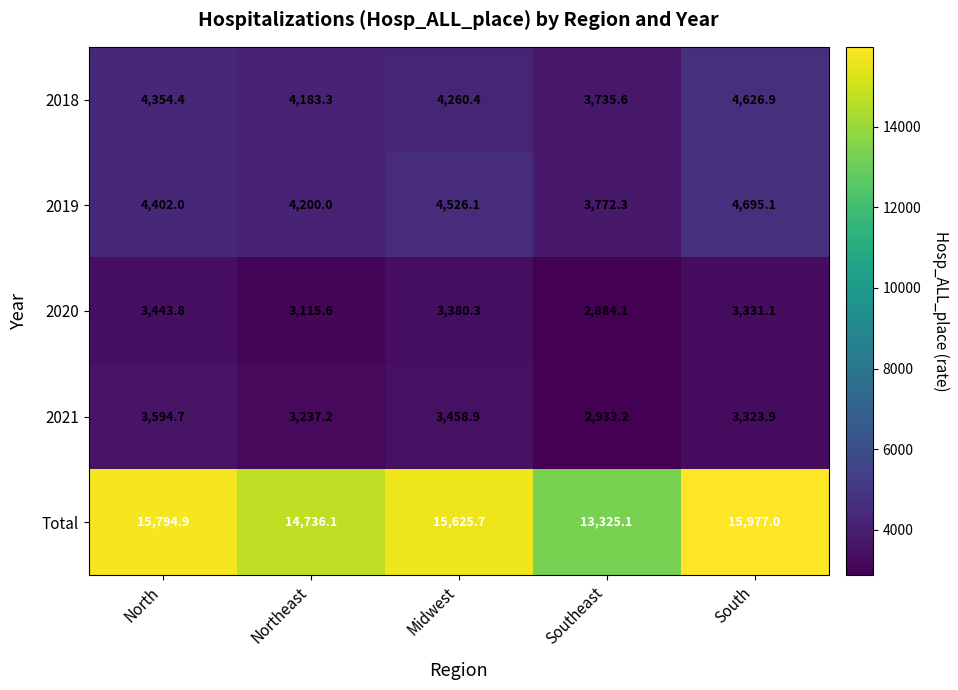

Reading right to left, extract all data points from this chart.

2018: South=4626.9	Southeast=3735.6	Midwest=4260.4	Northeast=4183.3	North=4354.4
2019: South=4695.1	Southeast=3772.3	Midwest=4526.1	Northeast=4200.0	North=4402.0
2020: South=3331.1	Southeast=2884.1	Midwest=3380.3	Northeast=3115.6	North=3443.8
2021: South=3323.9	Southeast=2933.2	Midwest=3458.9	Northeast=3237.2	North=3594.7
Total: South=15977.0	Southeast=13325.1	Midwest=15625.7	Northeast=14736.1	North=15794.9